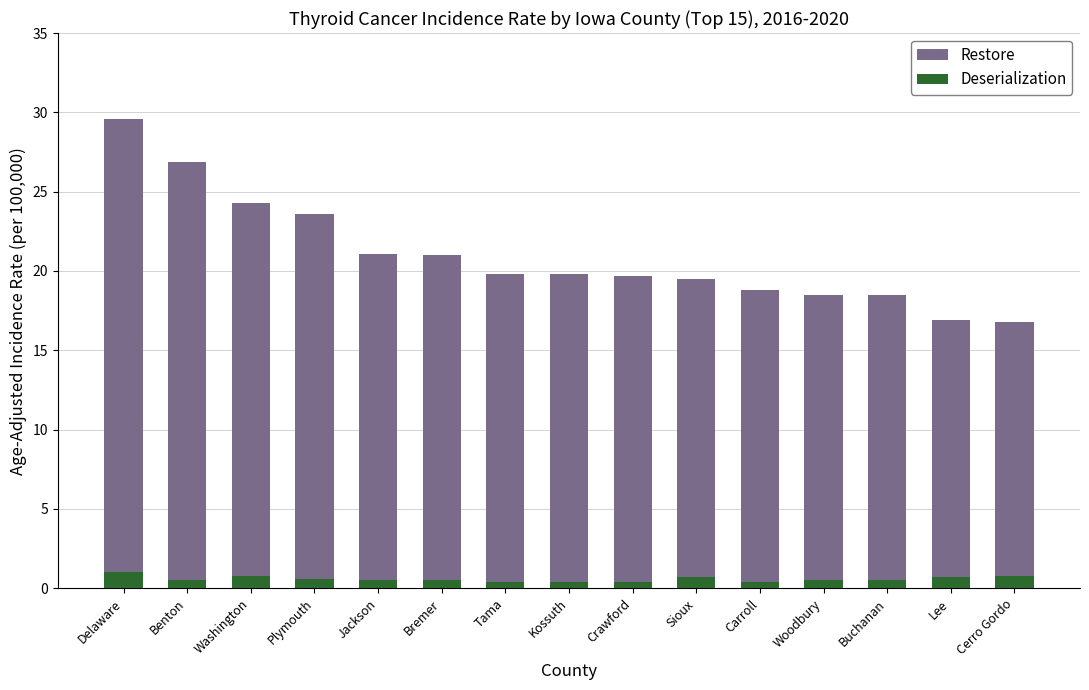

Where is Restore nearest to the value 23?

Plymouth